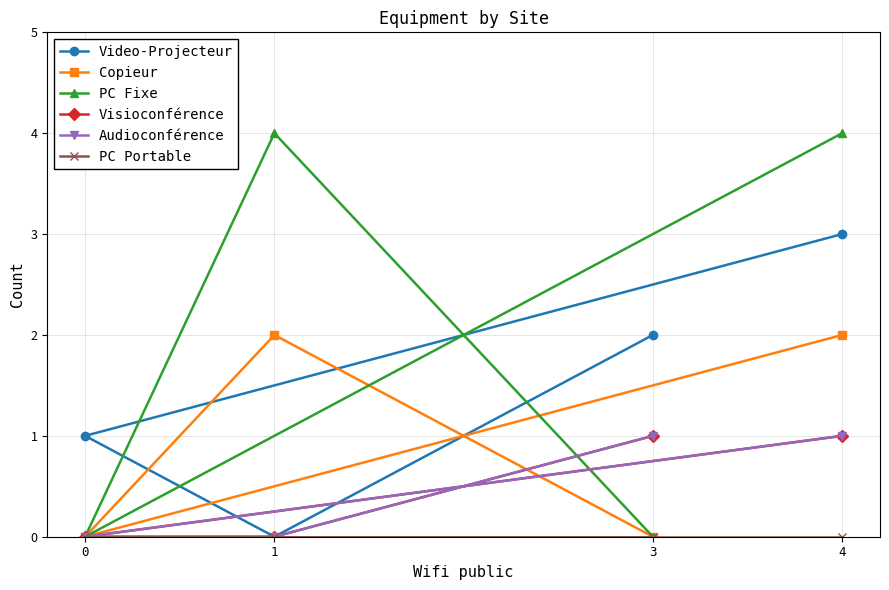

Count the Copieur values in the range 0 to 2.

4